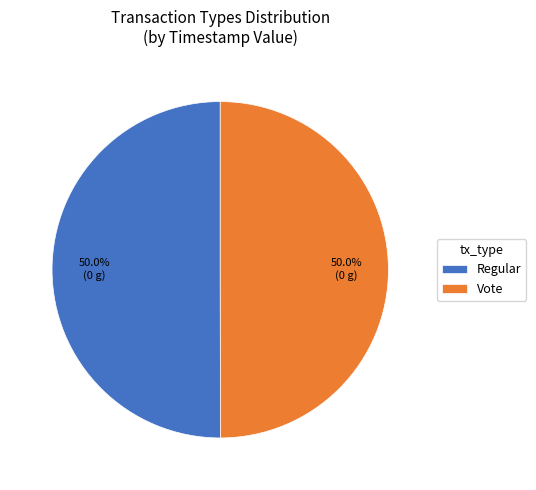

To the nearest percent, what is the average slice percentage?

50%